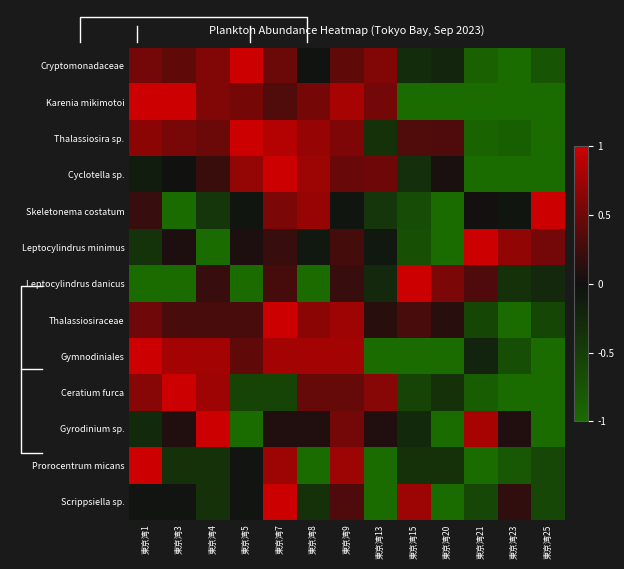

At which category does the chart reach its minimum across all series?

東京湾23